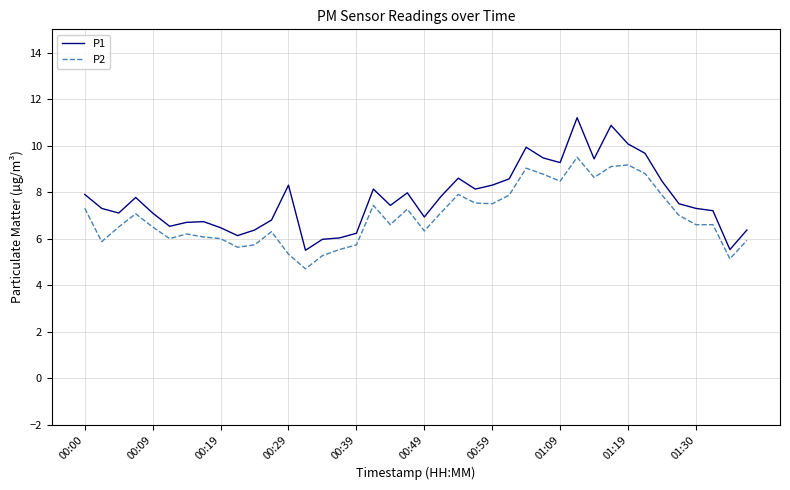

Which series has the largest total across all categories?

P1